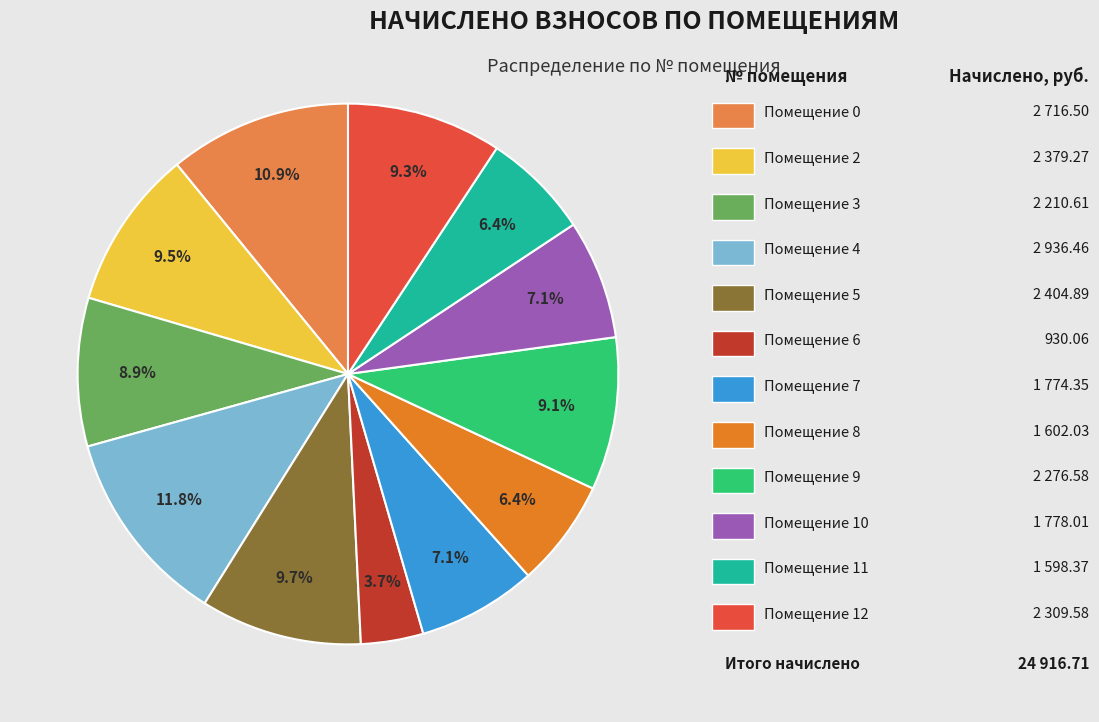

Does any single category account for the majority?

No